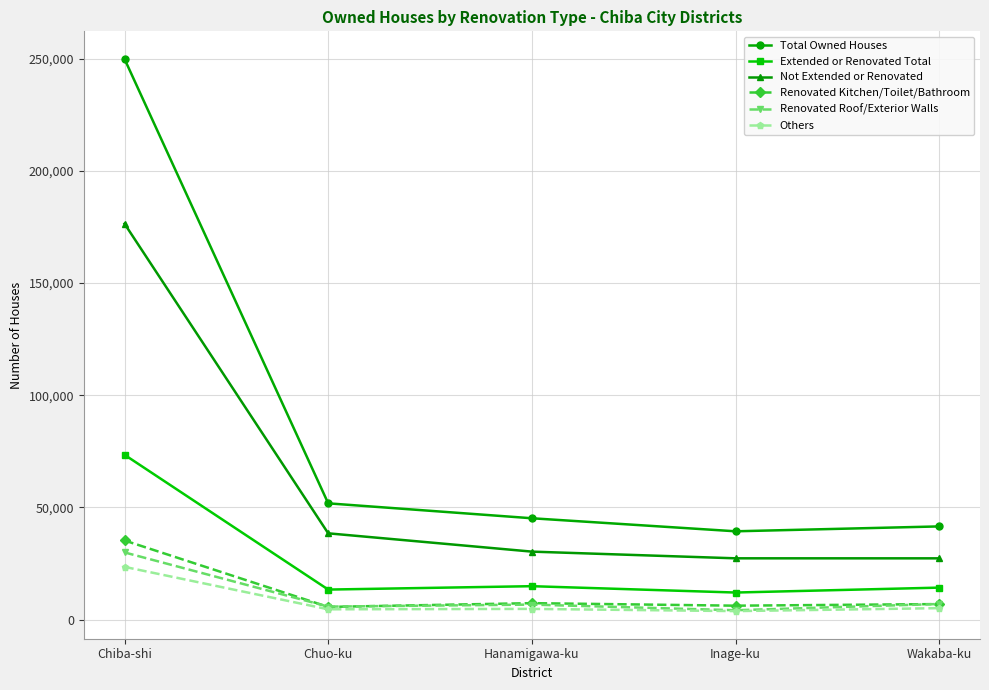

How many lines are shown in the chart?

6